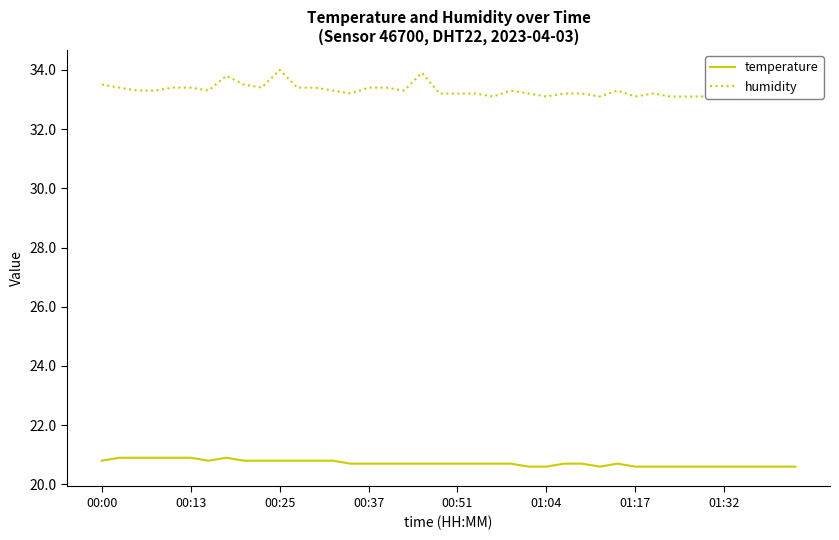

What is the minimum value for temperature?

20.6